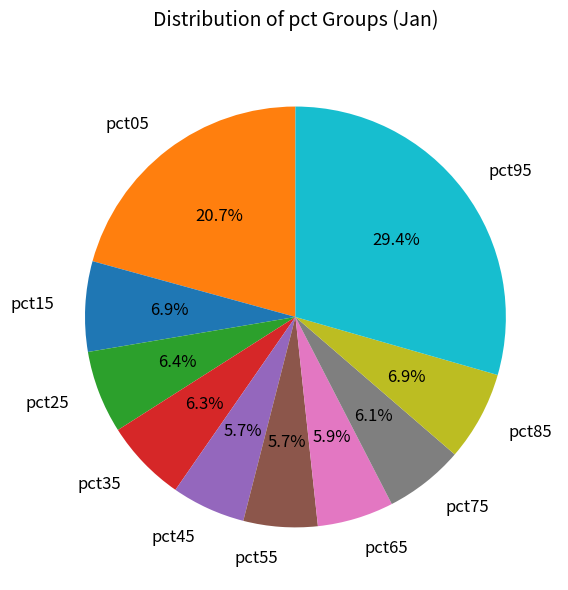

To the nearest percent, what percentage of the pie is pct55?

6%